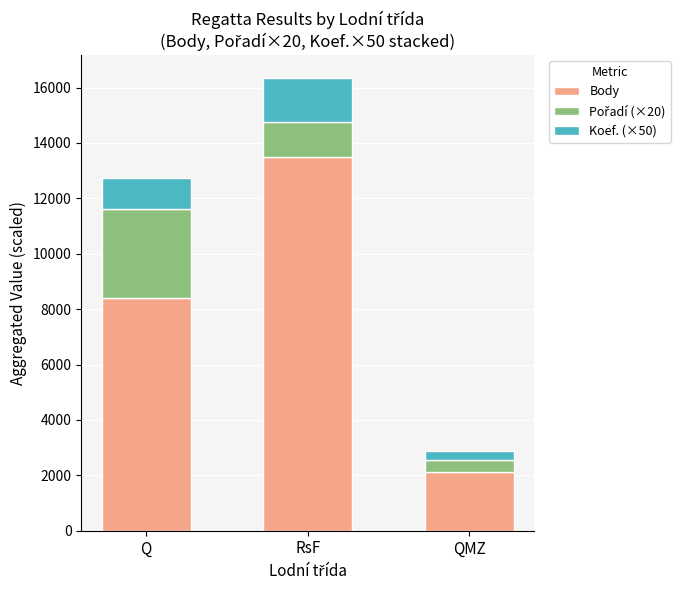

What is the total value across all series at Q?

12727